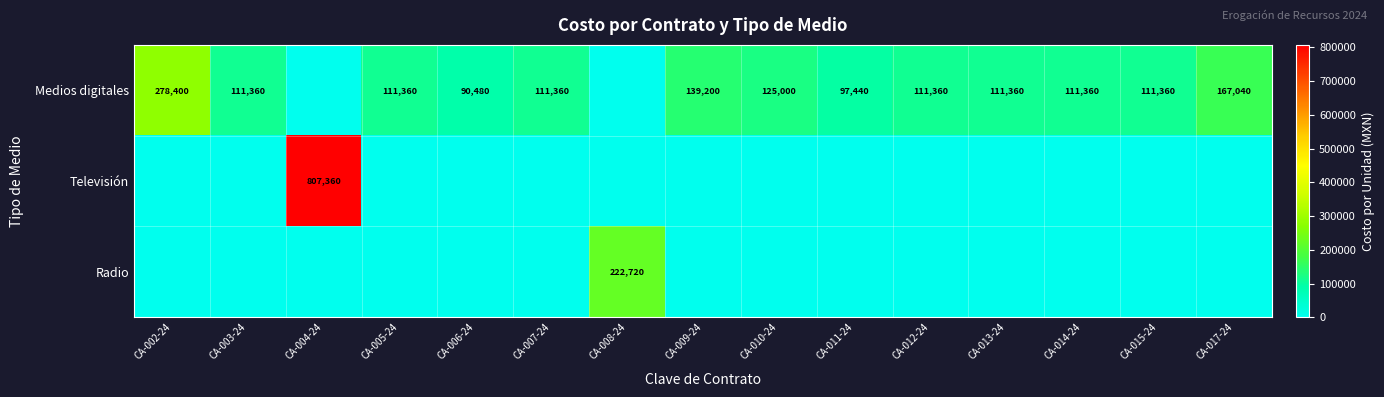

Is it true that Medios digitales equals 185435 at CA-015-24?

False